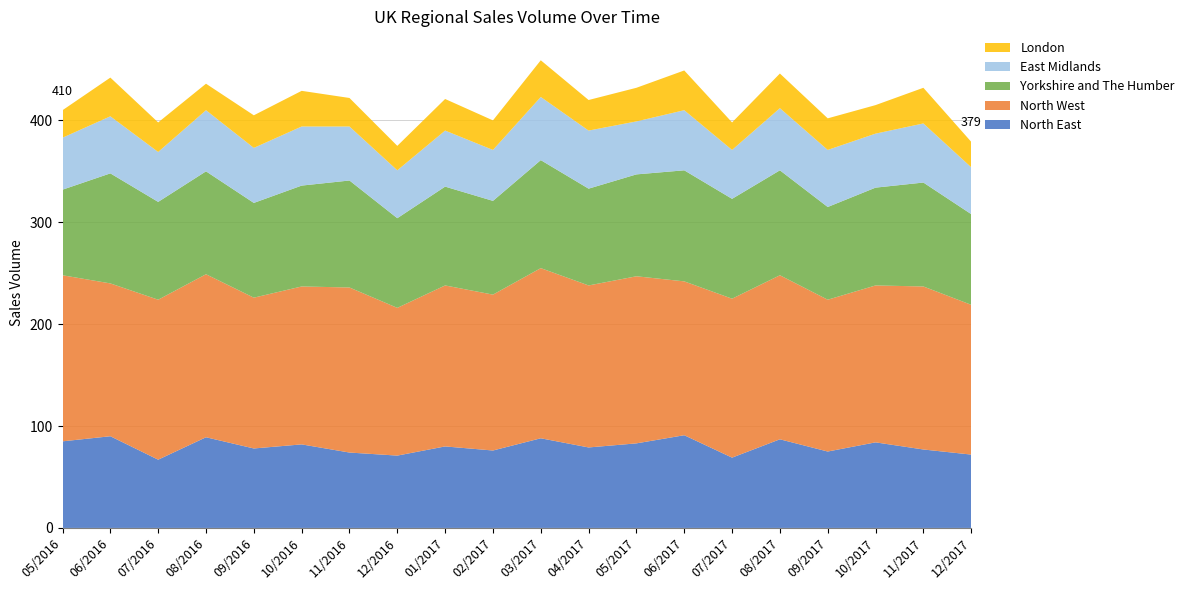

Reading left to right, what are all the values shown in this chart?

North East: 85	90	67	89	78	82	74	71	80	76	88	79	83	91	69	87	75	84	77	72
North West: 163	150	157	160	148	155	162	145	158	153	167	159	164	151	156	161	149	154	160	147
Yorkshire and The Humber: 84	108	96	101	93	99	105	88	97	92	106	95	100	109	98	103	91	96	102	89
East Midlands: 51	56	49	60	54	58	53	47	55	50	62	57	52	59	48	61	56	53	58	46
London: 27	38	29	26	32	35	28	24	31	29	36	30	33	39	27	34	31	28	35	25